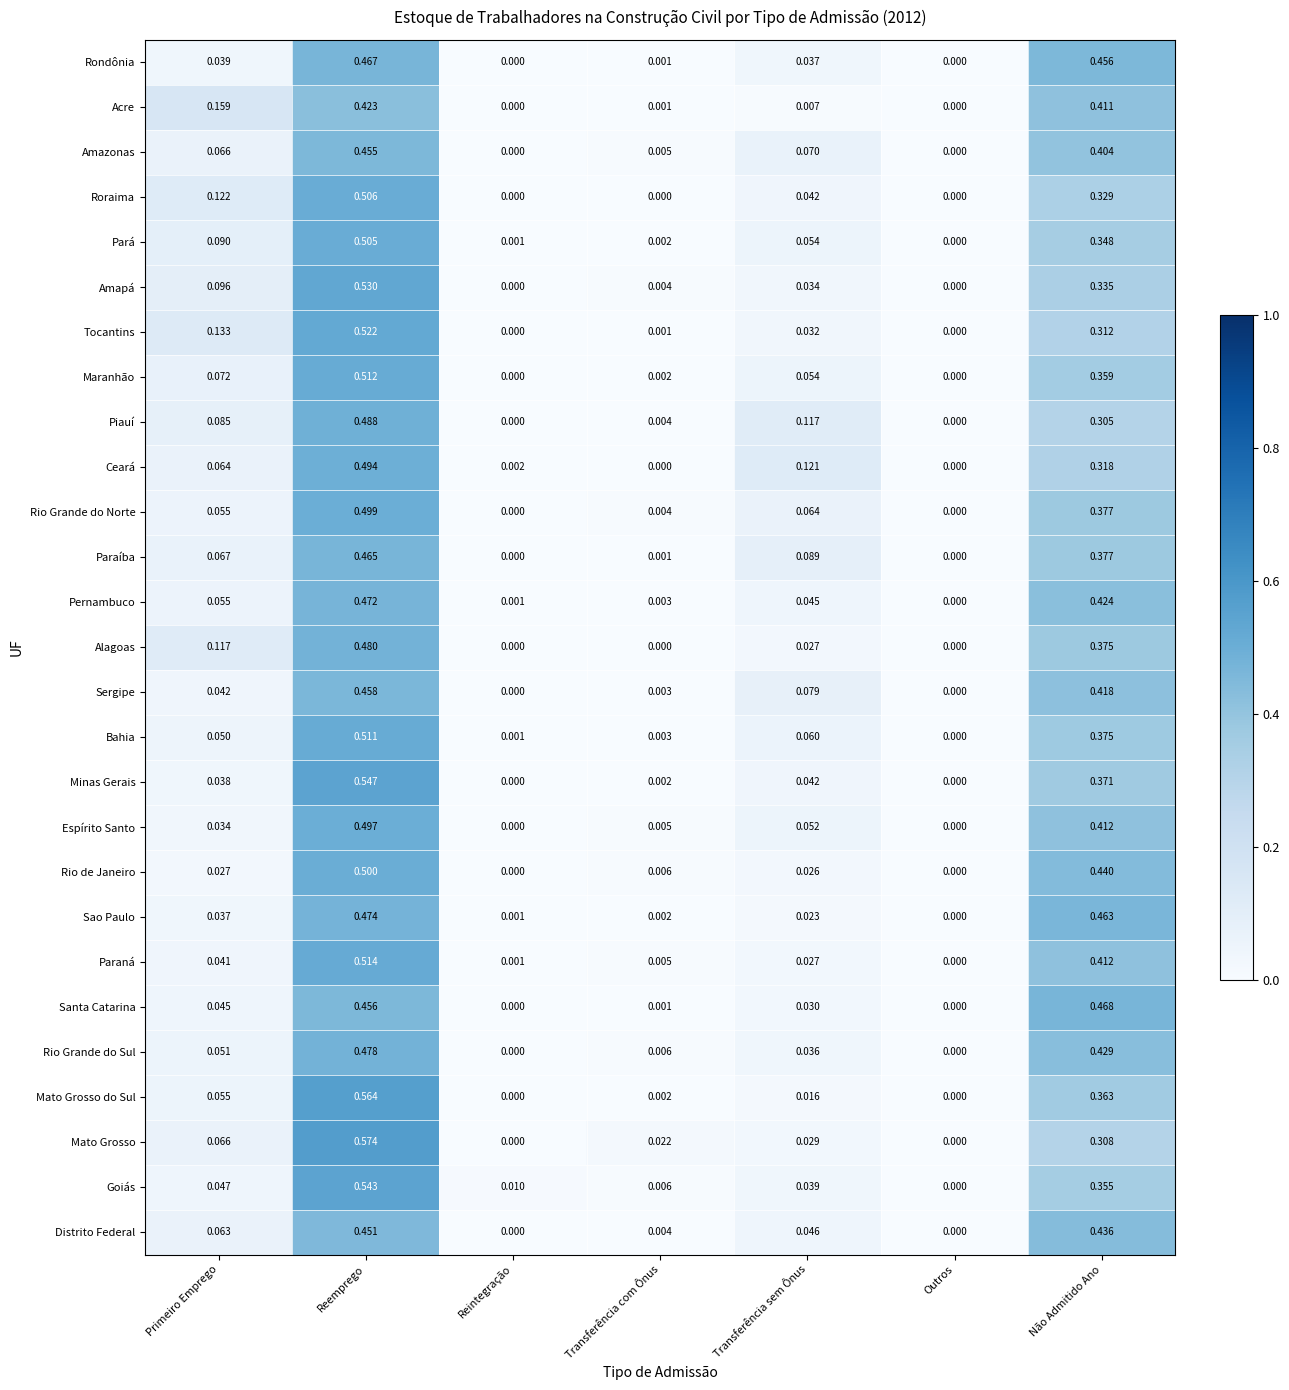

At which category is the sum across all series the highest?

Reemprego